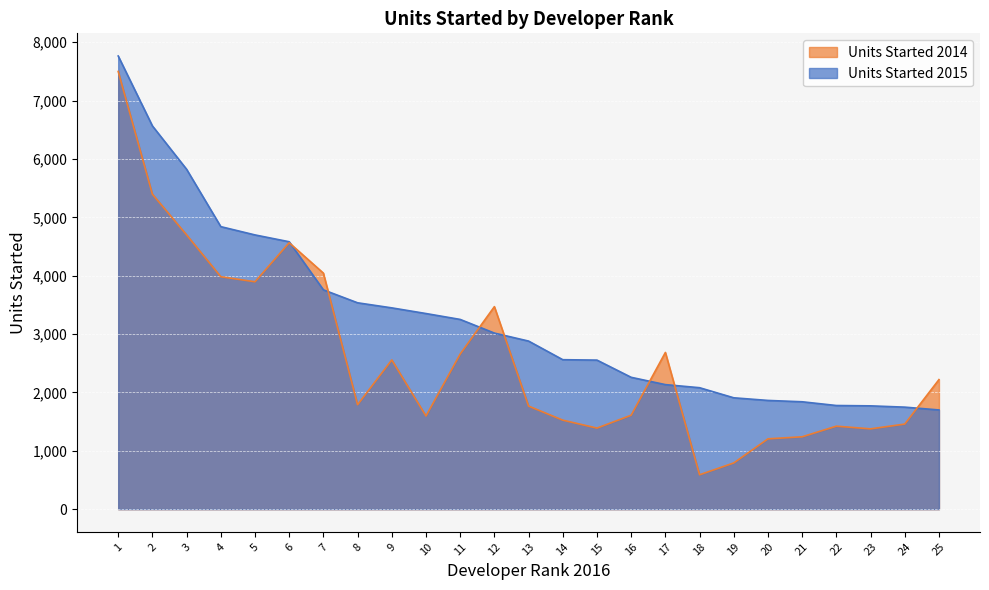

What is the value of the Units Started 2015 point at the 13th from the left?

2880